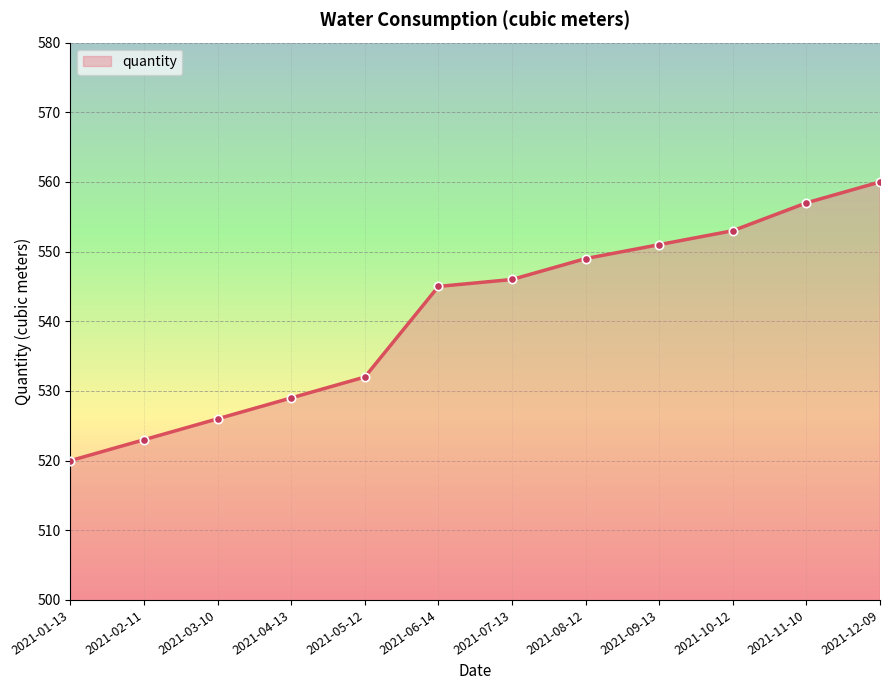

Rank the categories by value from highest to lowest.

2021-12-09, 2021-11-10, 2021-10-12, 2021-09-13, 2021-08-12, 2021-07-13, 2021-06-14, 2021-05-12, 2021-04-13, 2021-03-10, 2021-02-11, 2021-01-13